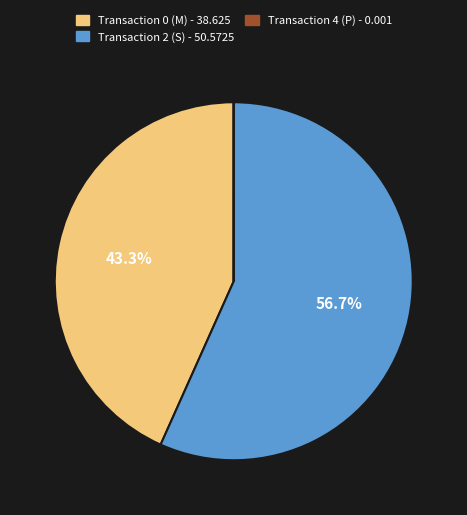

Is Transaction 2 (S) - 50.5725 the majority of the pie?

Yes